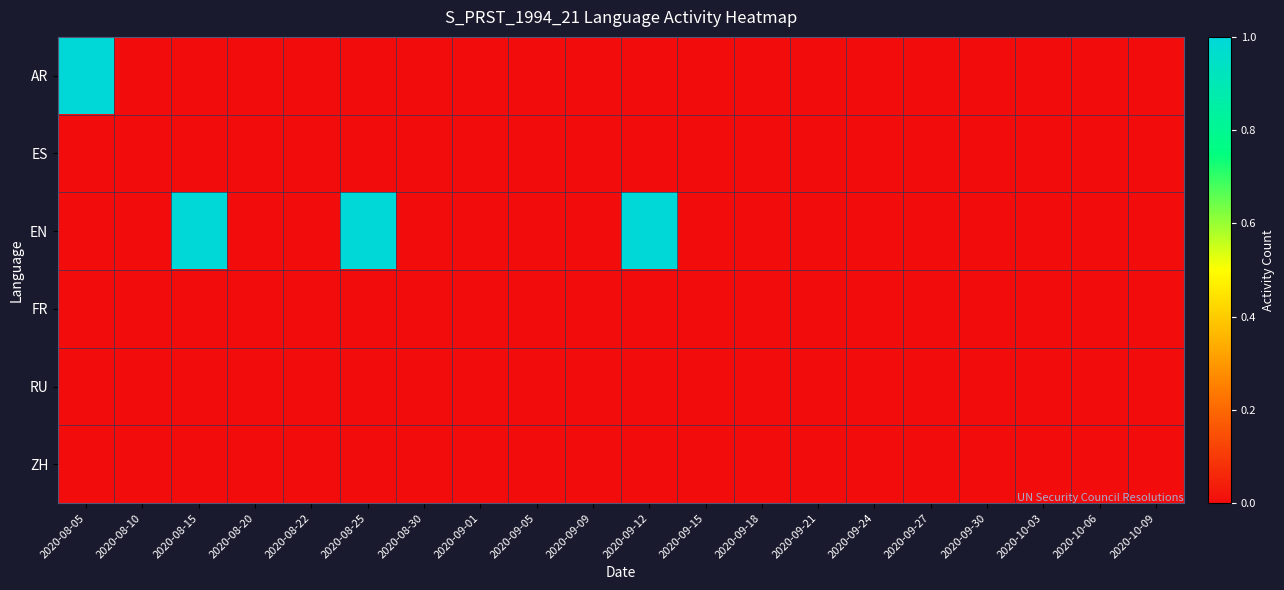

Which series has the largest total across all categories?

EN